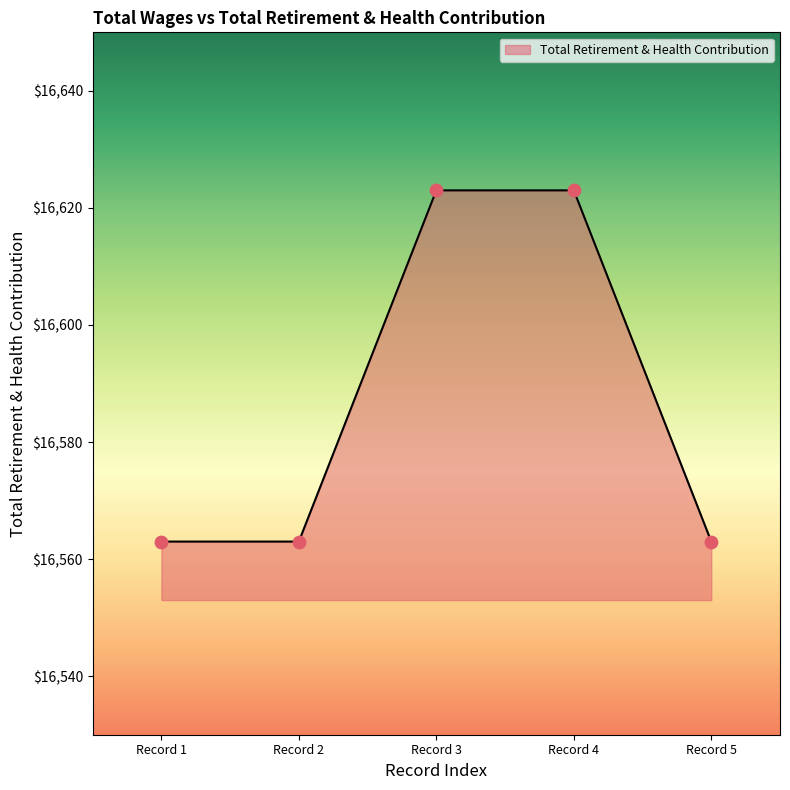

What is the change in value from Record 2 to Record 3?

+60